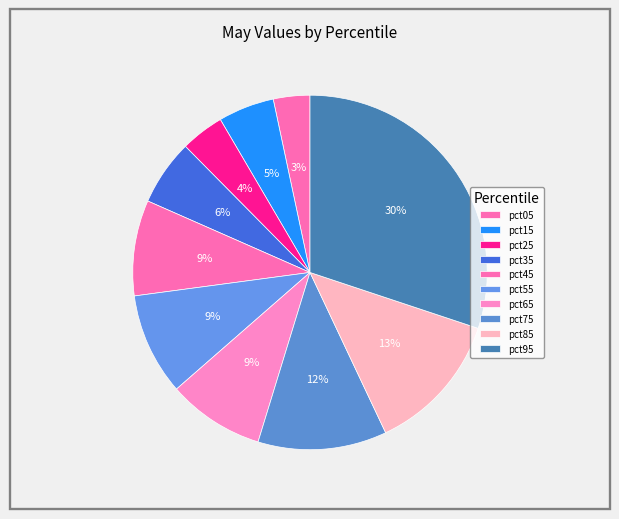

How many segments does this pie chart have?

10